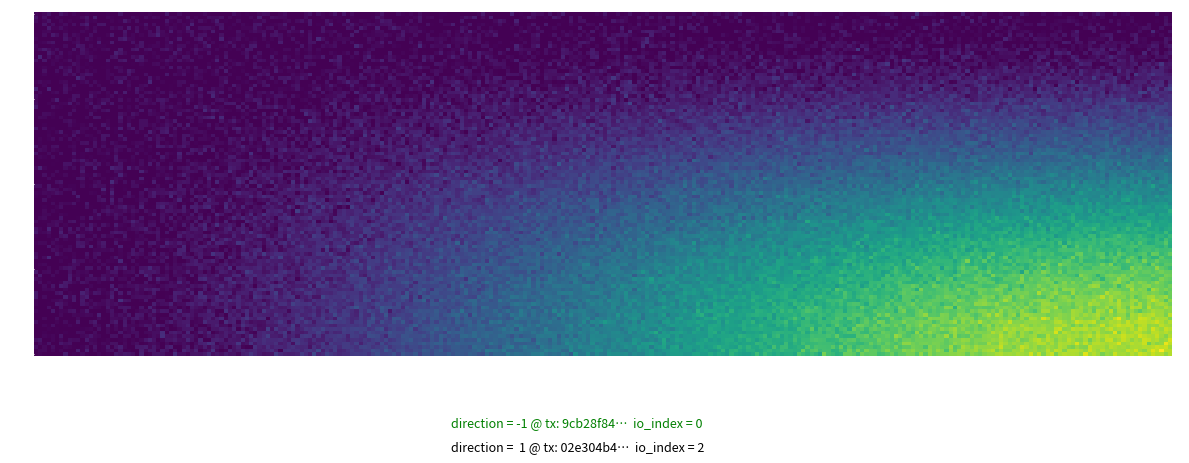

What is the sum of the 02e304b4819d79170a0222562c95715979e6eae values at io_index and direction?

3